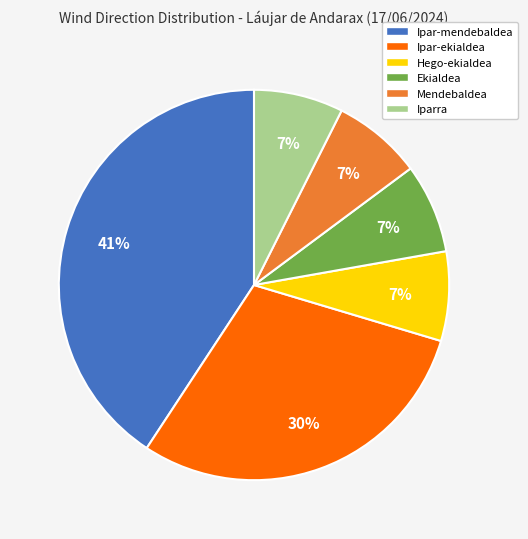

Approximately how many times larger is the value at Ekialdea compared to Ipar-mendebaldea?

0.2